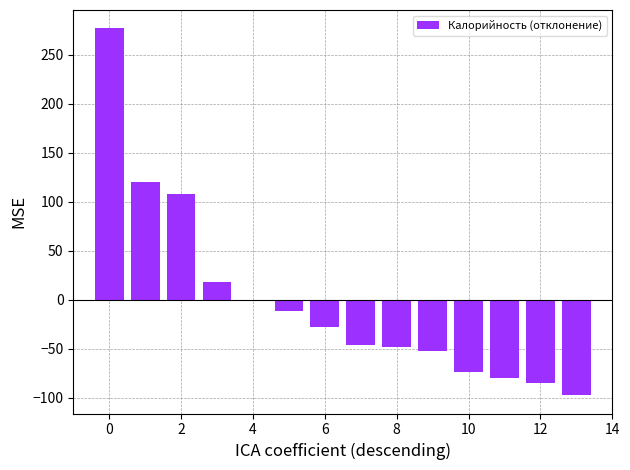

Are the bars grouped side by side (vs. stacked)?

No